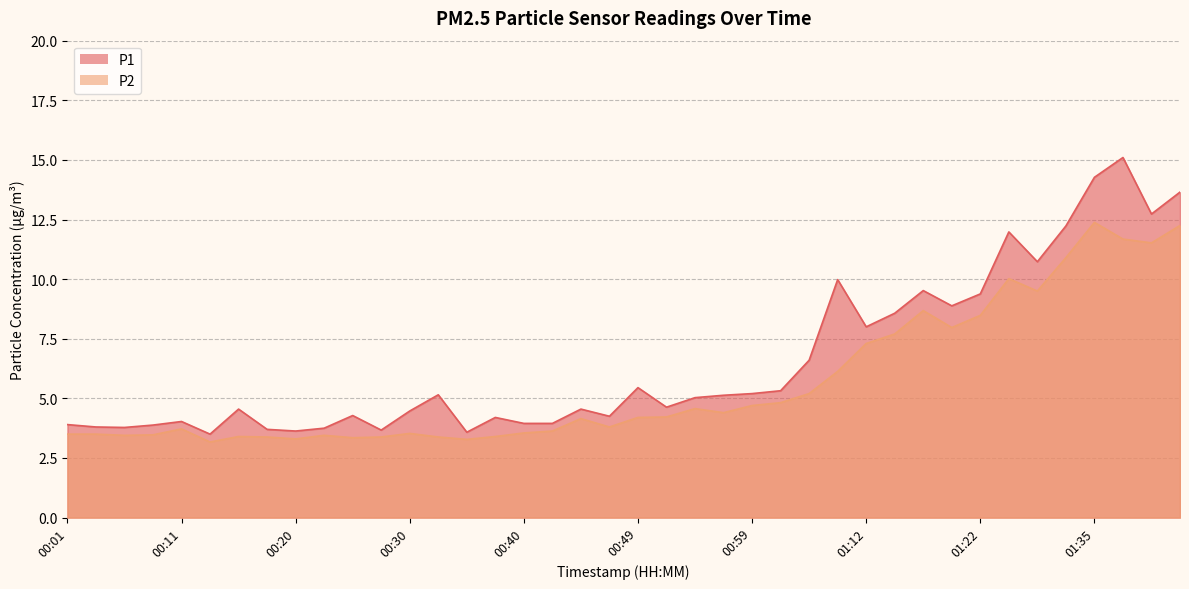

True or false: P2 and P1 cross at least once.

False